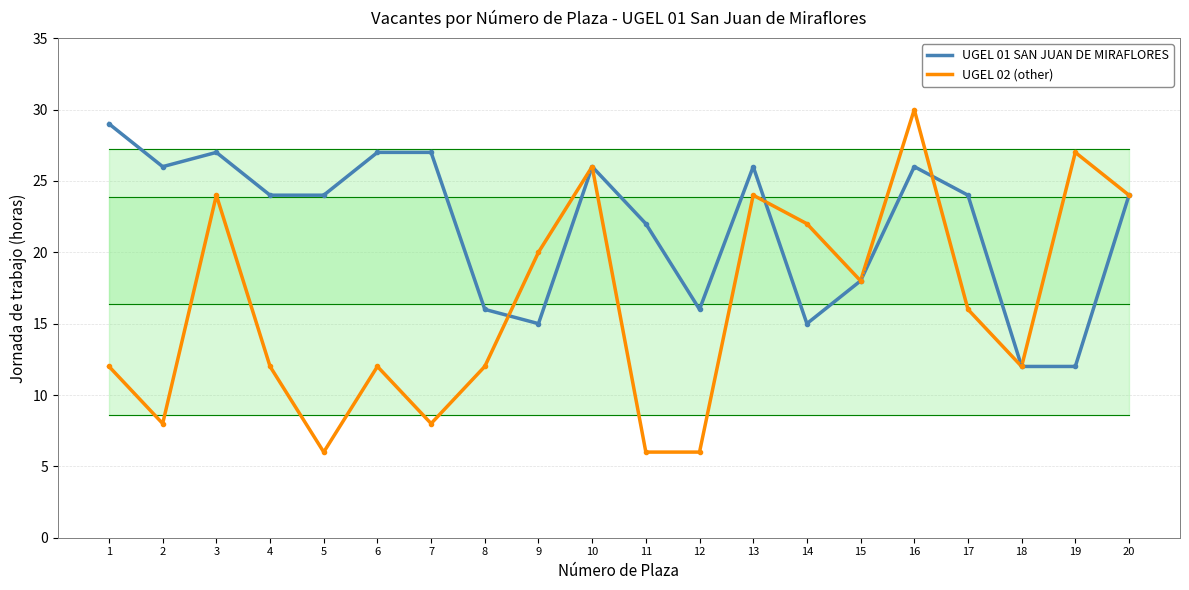

List the series in order of their overall mean, highest first.

UGEL 01 SAN JUAN DE MIRAFLORES, UGEL 02 (other)